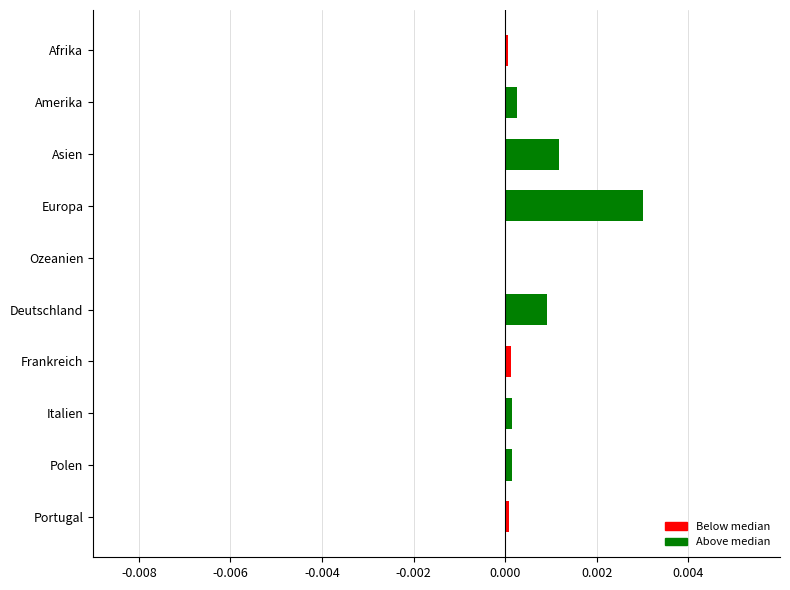

The chart shows a value of 0.0 at Ozeanien. True or false?

True